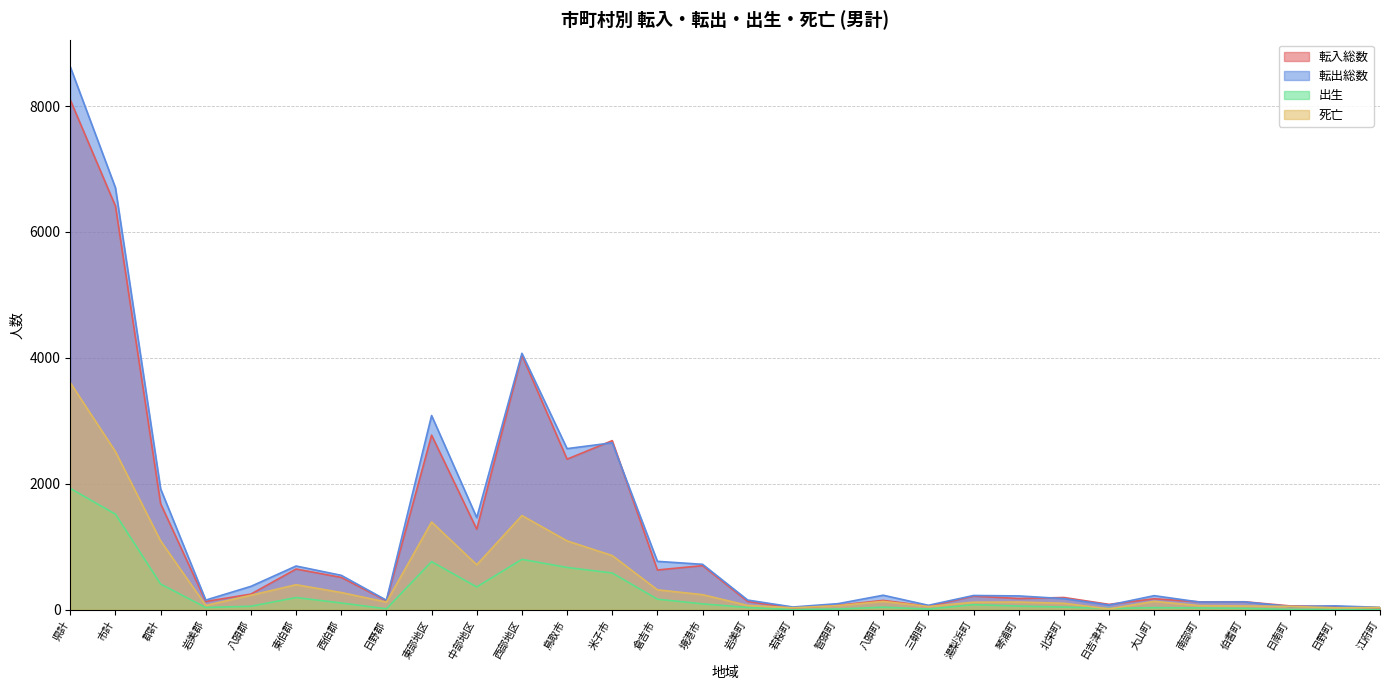

How many interior local valleys does the 出生 series have?

7